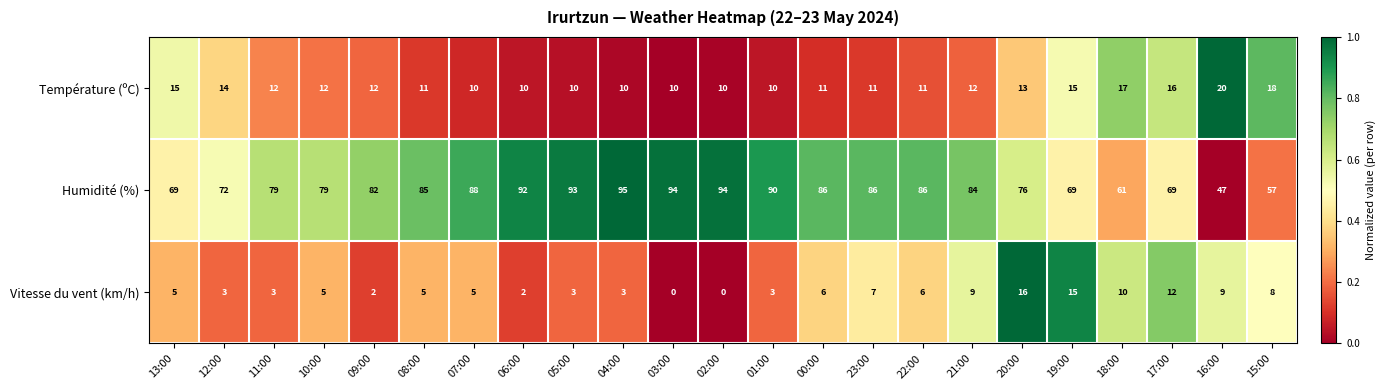

Which label corresponds to the largest value in the chart?

04:00